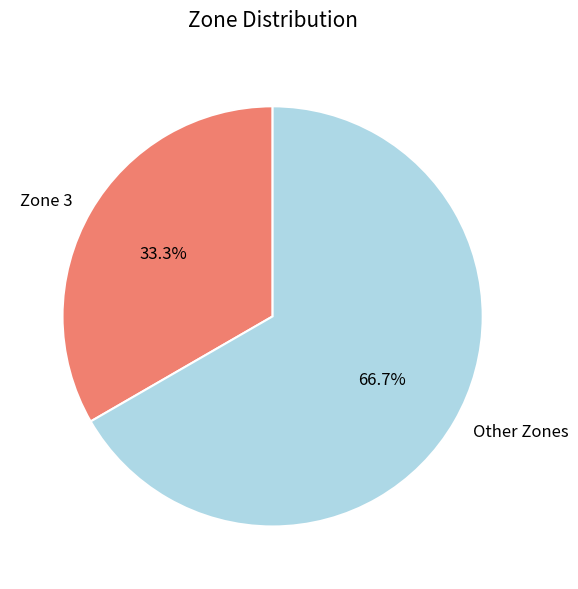

Rank the categories by value from lowest to highest.

Zone 3, Other Zones